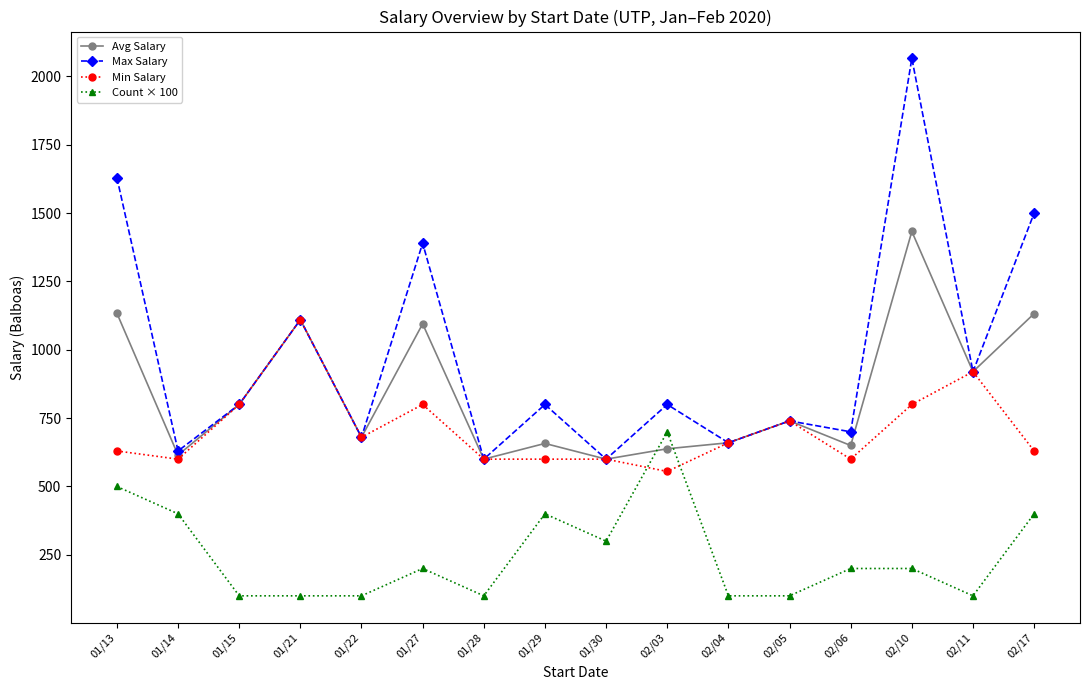

At how many categories does at least one series exceed 566?

16